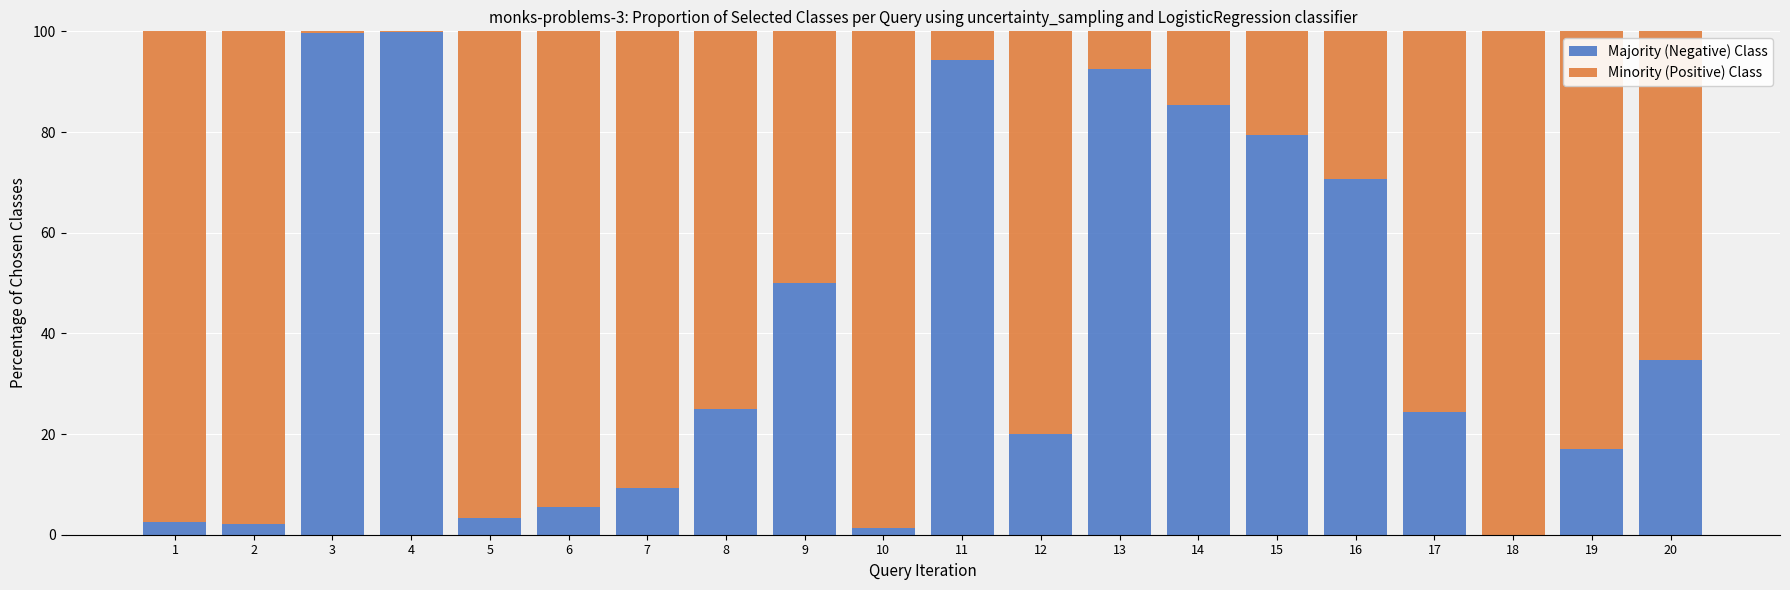

What is the total value across all series at 11?

100.0